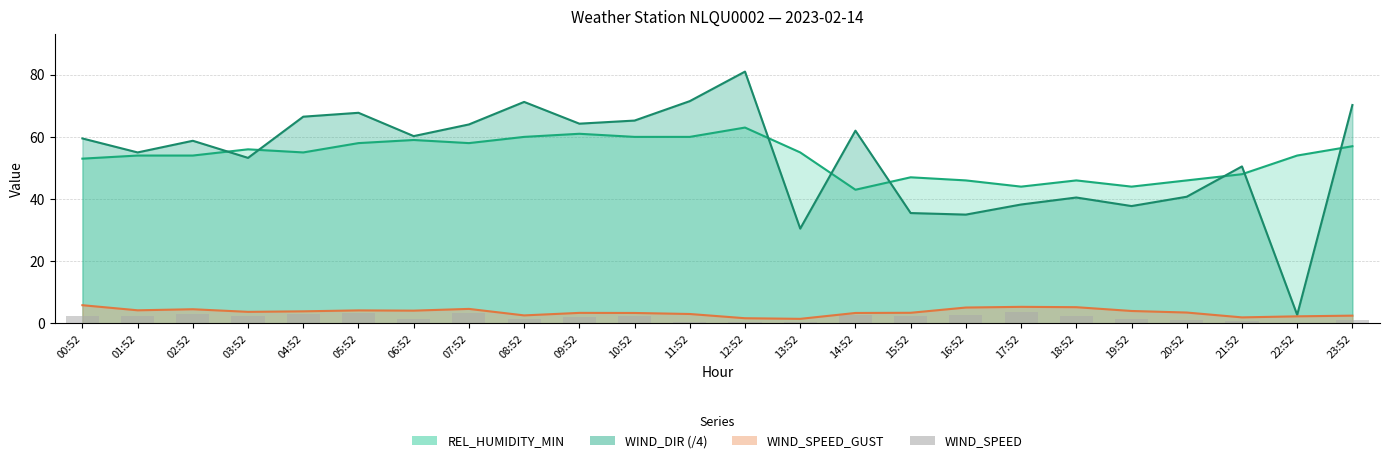

Which has a higher value, 14:52 or 17:52?

17:52